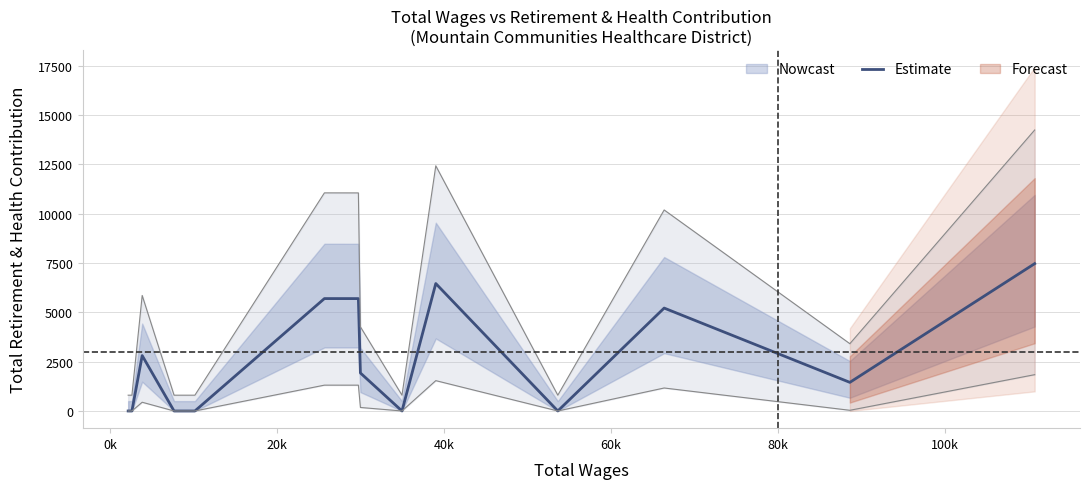

How many values are above zero?

8